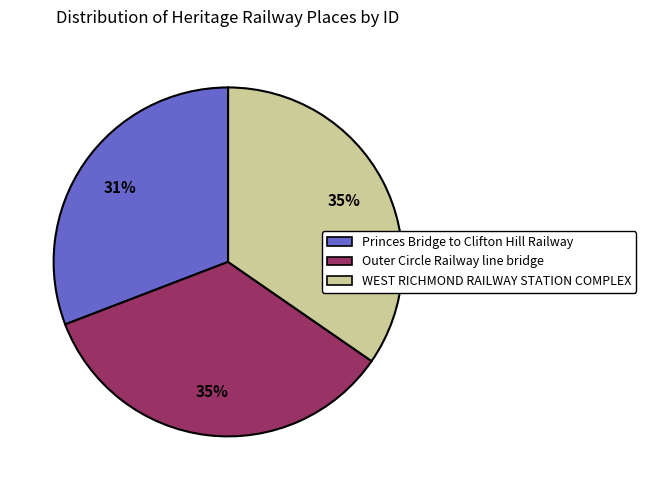

Which slice is the smallest?

Princes Bridge to Clifton Hill Railway